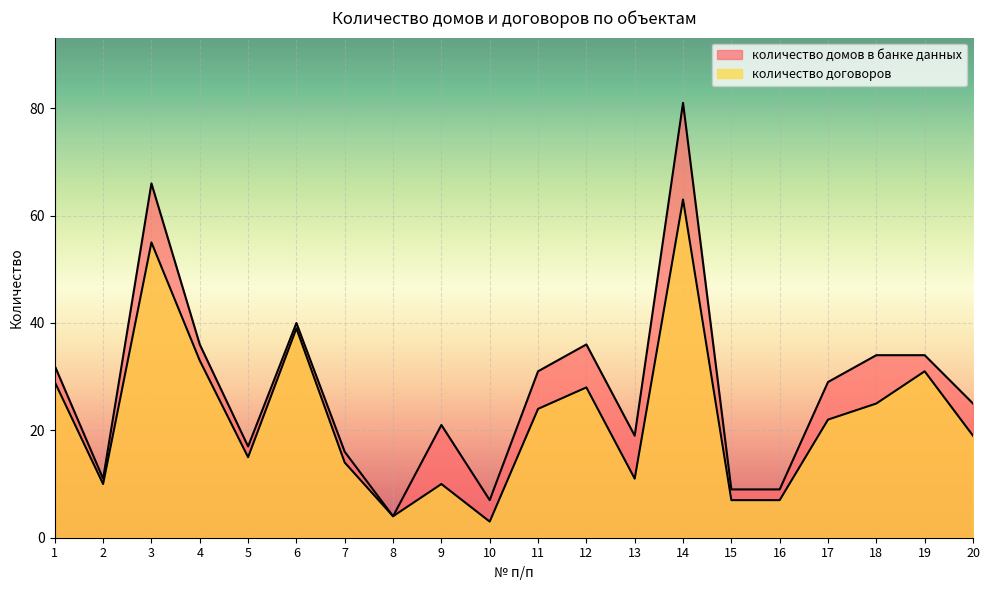

Reading left to right, extract all data points from this chart.

количество домов в банке данных: 1=32	2=11	3=66	4=36	5=17	6=40	7=16	8=4	9=21	10=7	11=31	12=36	13=19	14=81	15=9	16=9	17=29	18=34	19=34	20=25
количество договоров: 1=29	2=10	3=55	4=33	5=15	6=39	7=14	8=4	9=10	10=3	11=24	12=28	13=11	14=63	15=7	16=7	17=22	18=25	19=31	20=19